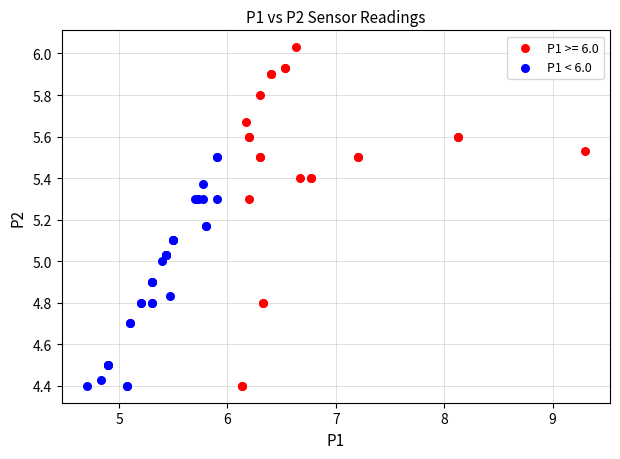

Which series reaches the maximum Y coordinate?

P1 >= 6.0